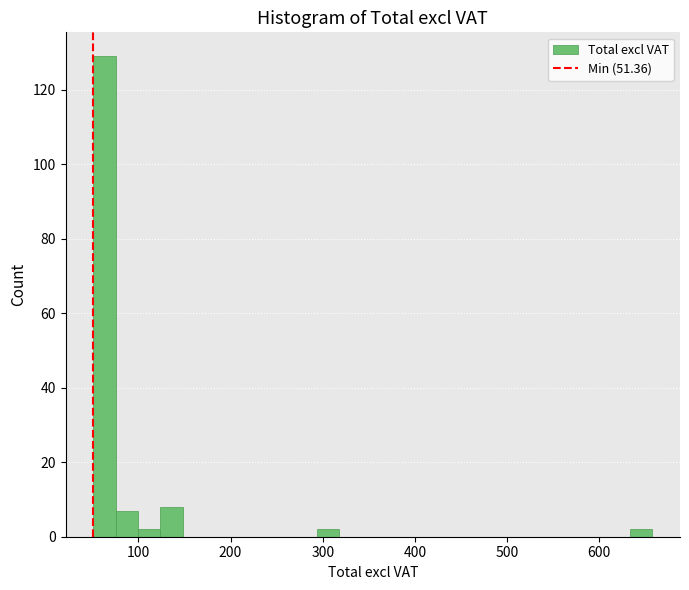

Around what value on the x-axis is the tallest bar? Give the approximate position of its centre, as read against the axis.

60